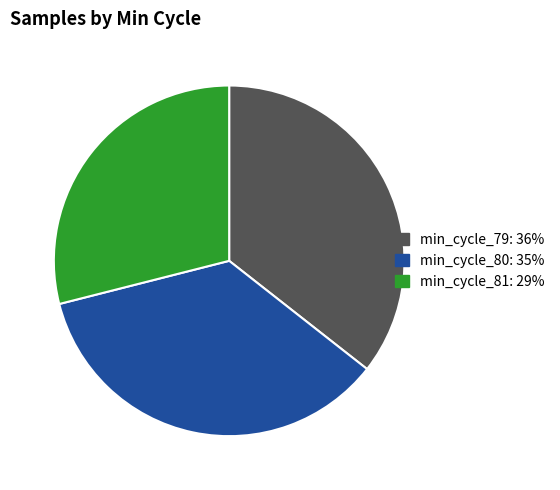

Does any single category account for the majority?

No